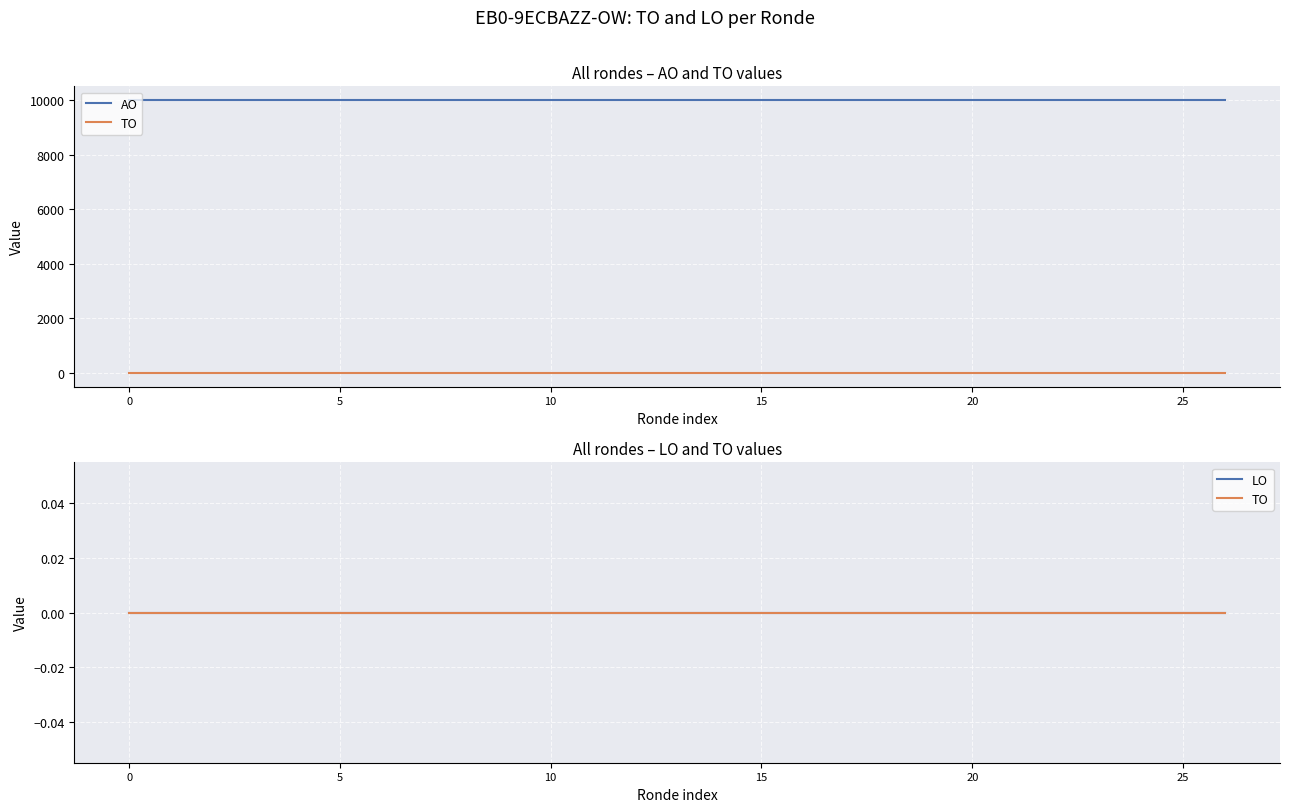

The value of AO at 13 is 16665. True or false?

False